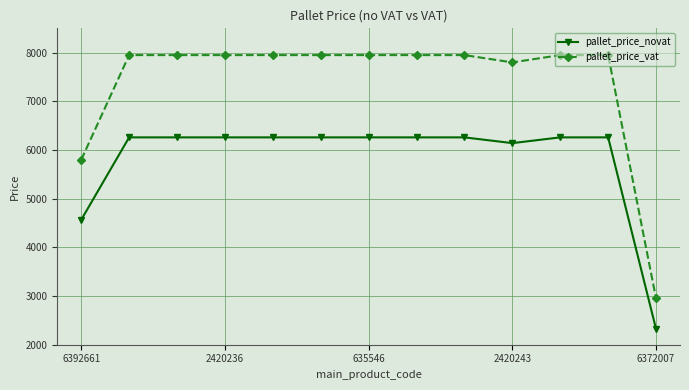

What is the minimum value for pallet_price_novat?

2322.8